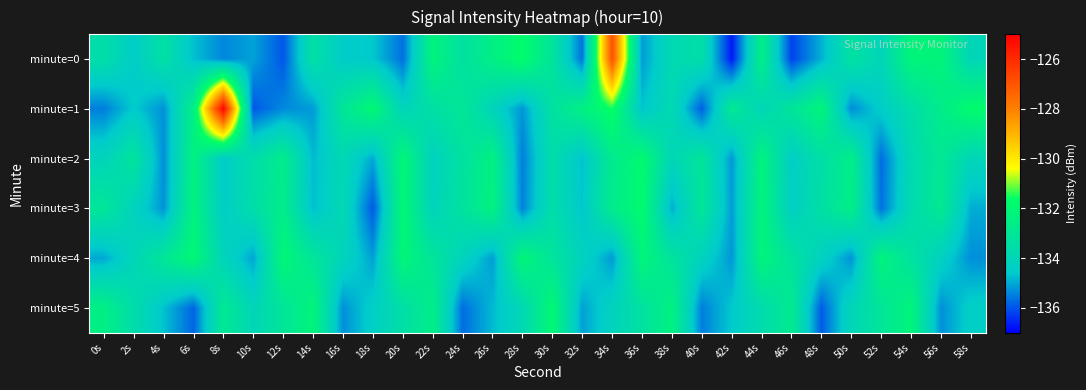

What is the spread (max minus min) of values at 36s?

3.3